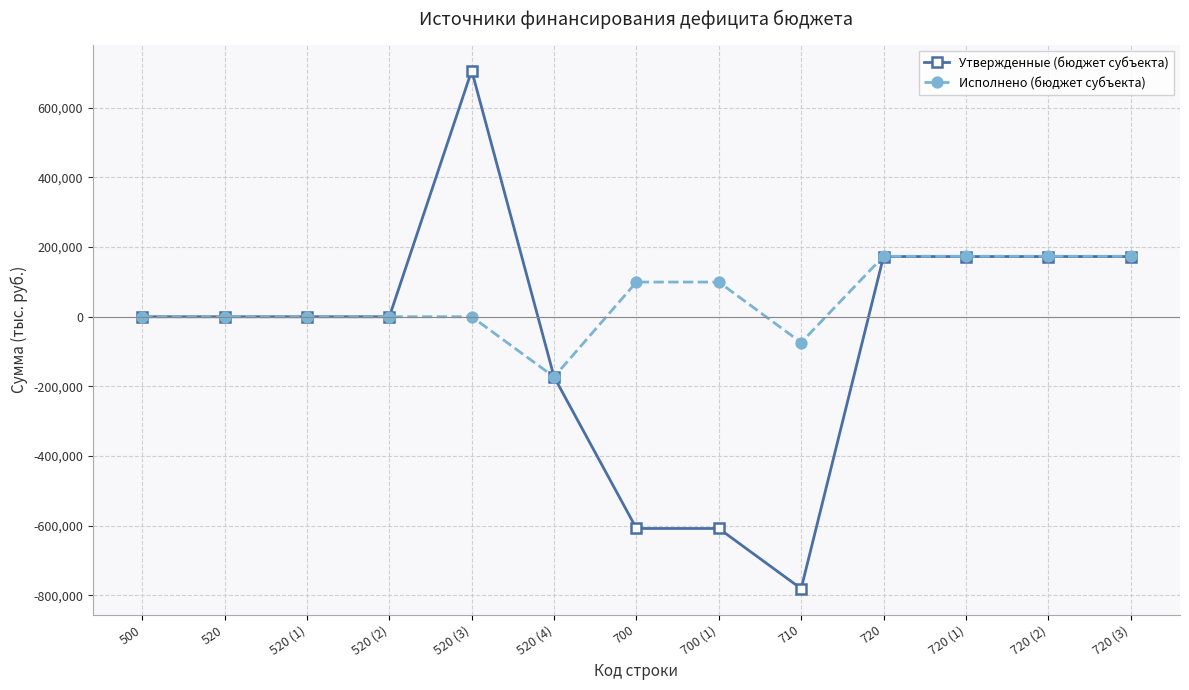

Rank the series by their average value, from highest to lowest.

Исполнено (бюджет субъекта), Утвержденные (бюджет субъекта)